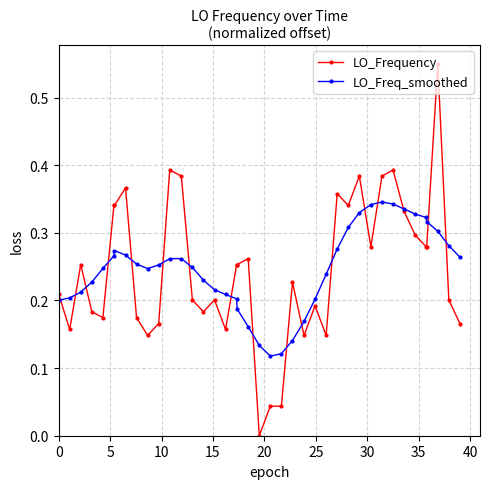

Rank the series by their maximum value, from highest to lowest.

LO_Frequency, LO_Freq_smoothed